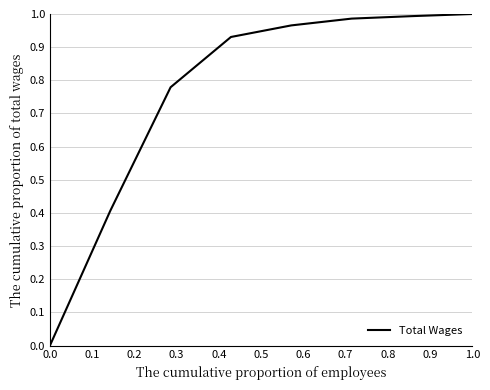

What is the sum of all values?

6.1